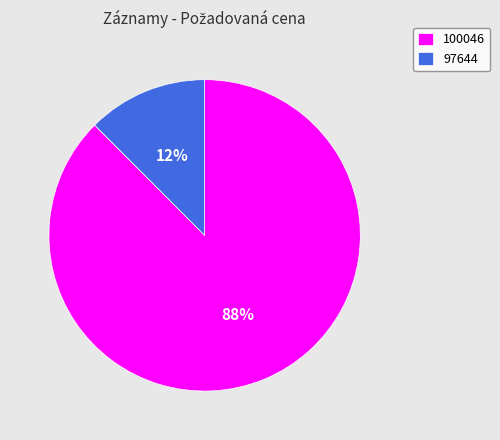

True or false: 100046 accounts for 88% of the total.

True